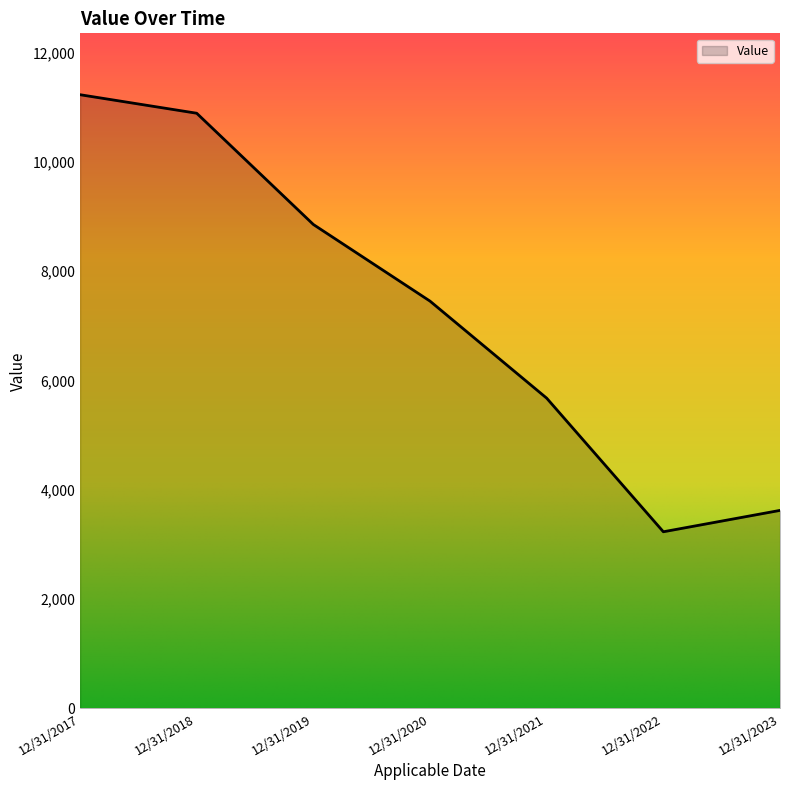

Does the chart have visible grid lines?

No